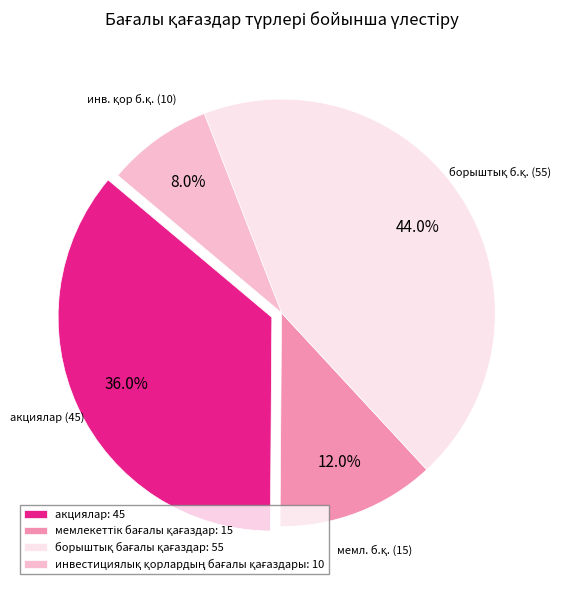

Is акциялар: 45 the majority of the pie?

No